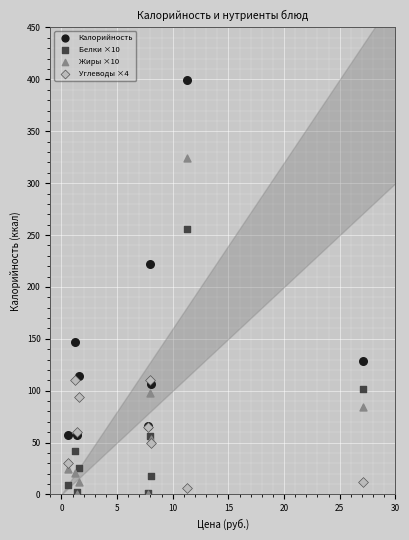

Which series has the widest spread of Y values?

Калорийность